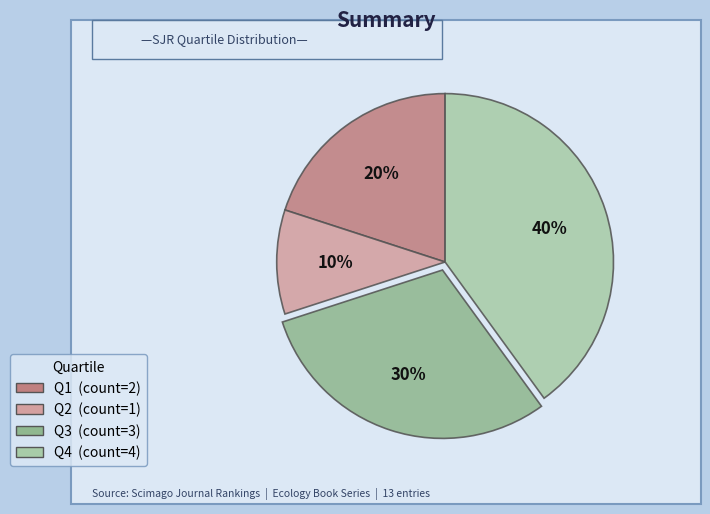

Does Q2 account for over 50% of the chart?

No